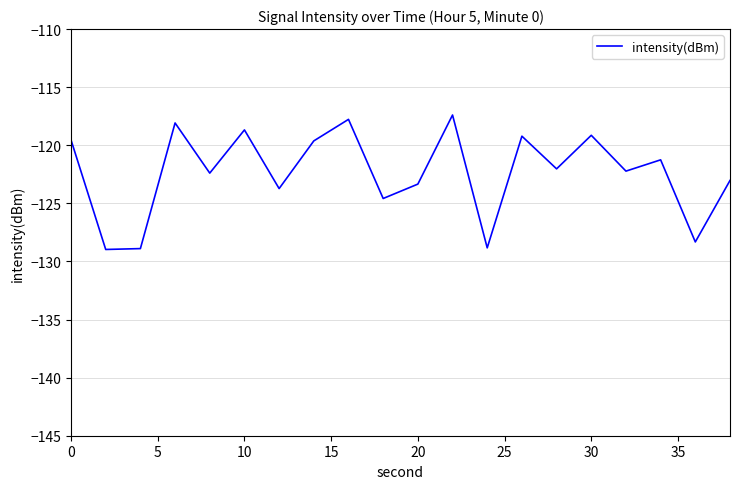

How many values are below -122?

11